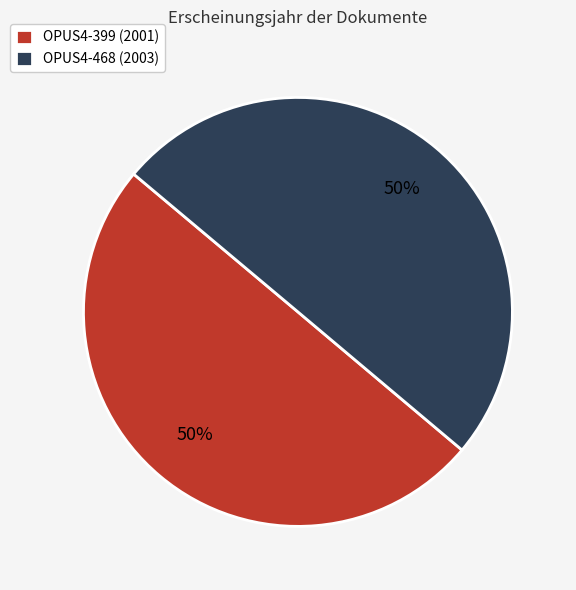

Combined, do OPUS4-468 (2003) and OPUS4-399 (2001) account for over 50%?

Yes